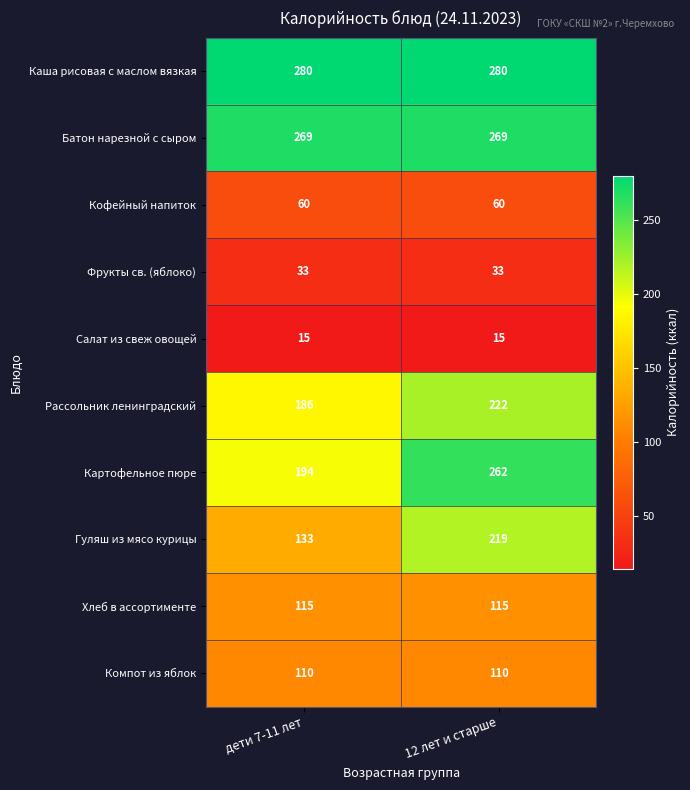

Rank the series at дети 7-11 лет from highest to lowest value.

Каша рисовая с маслом вязкая, Батон нарезной с сыром, Картофельное пюре, Рассольник ленинградский, Гуляш из мясо курицы, Хлеб в ассортименте, Компот из яблок, Кофейный напиток, Фрукты св. (яблоко), Салат из свеж овощей